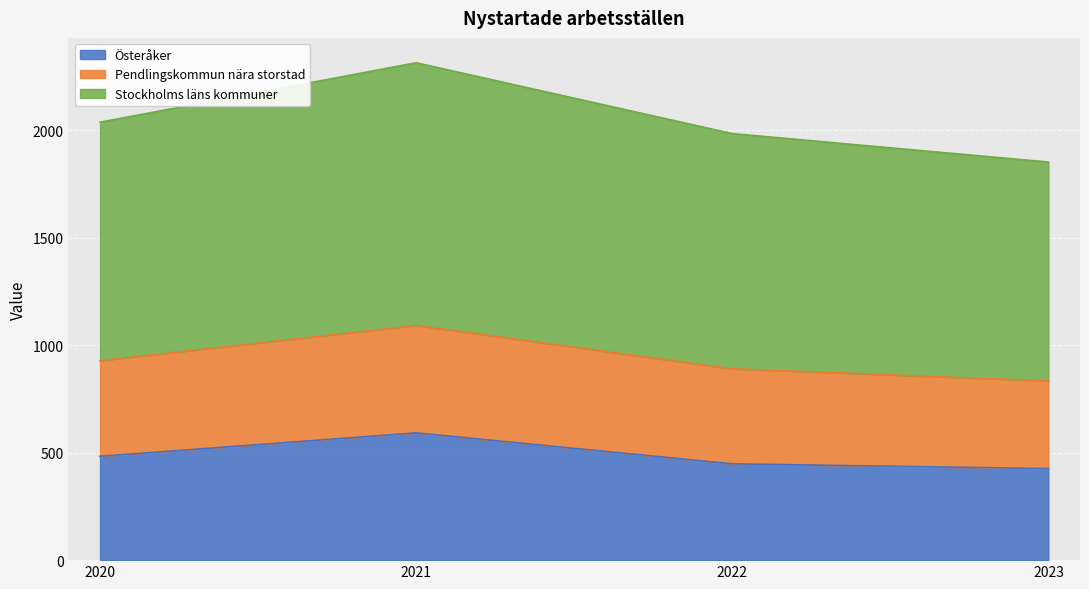

The value of Österåker at 2023 is 426.0. True or false?

True